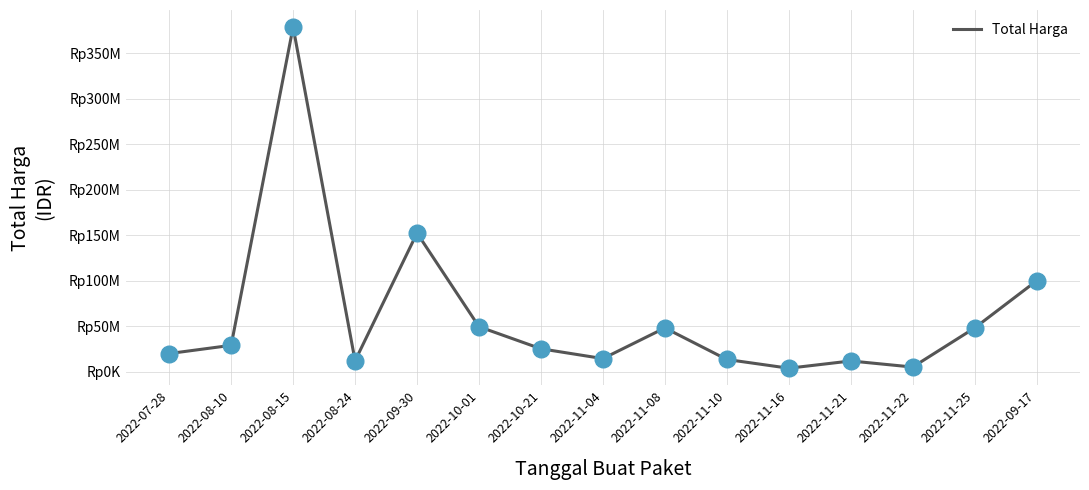

Approximately how many times larger is the value at 2022-09-30 compared to 2022-08-10?

5.3